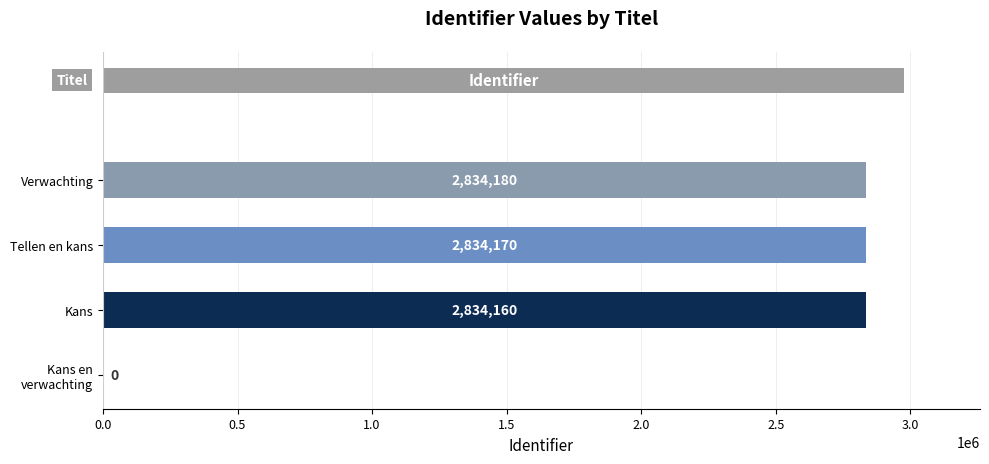

The value at 0.0 is 927391. True or false?

False